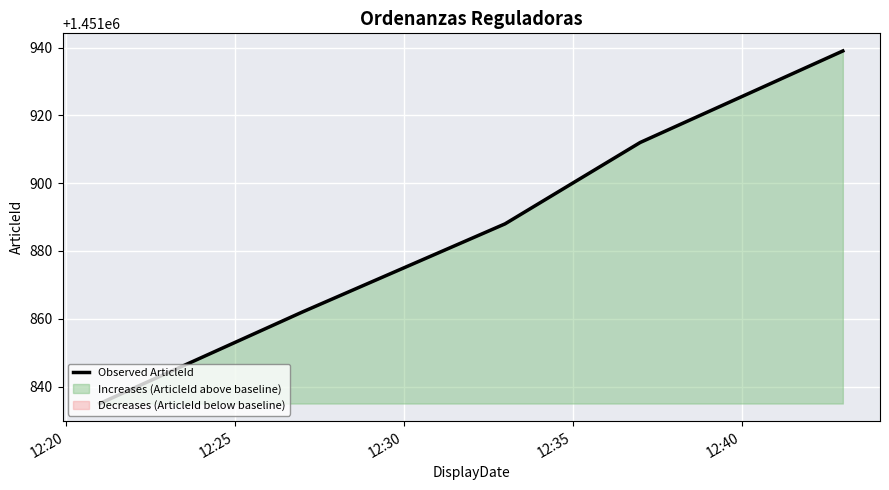

Rank the categories by value from lowest to highest.

12:20, 12:25, 12:30, 12:35, 12:40